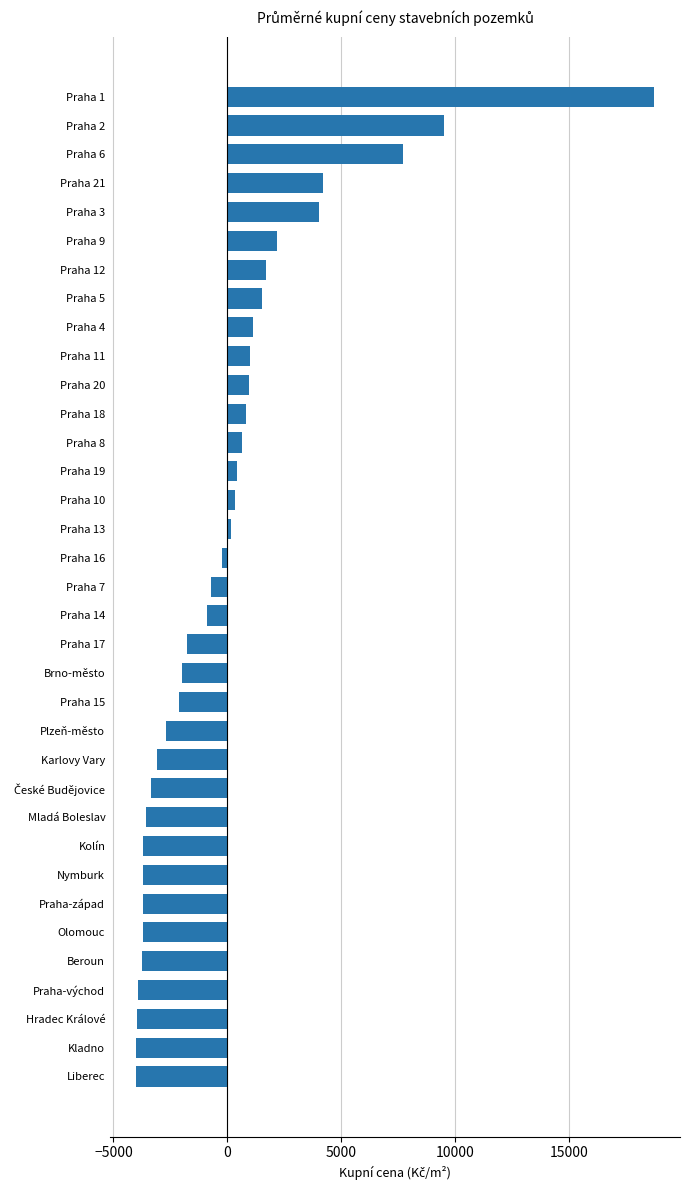

True or false: the data shows -3689.3 at Kolín.

True